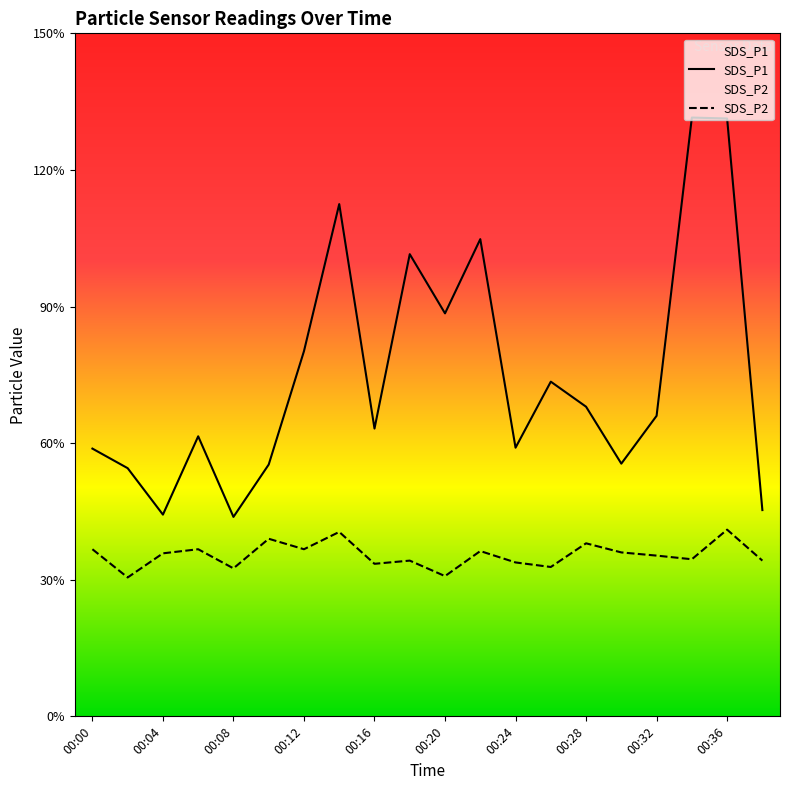

Reading right to left, transcribe all the data shown in this chart.

SDS_P1: 4.5	13.1	13.2	6.6	5.5	6.8	7.3	5.9	10.5	8.8	10.2	6.3	11.2	8.0	5.5	4.4	6.2	4.4	5.5	5.9
SDS_P2: 3.4	4.1	3.5	3.5	3.6	3.8	3.3	3.4	3.6	3.1	3.4	3.4	4.0	3.7	3.9	3.2	3.7	3.6	3.0	3.7